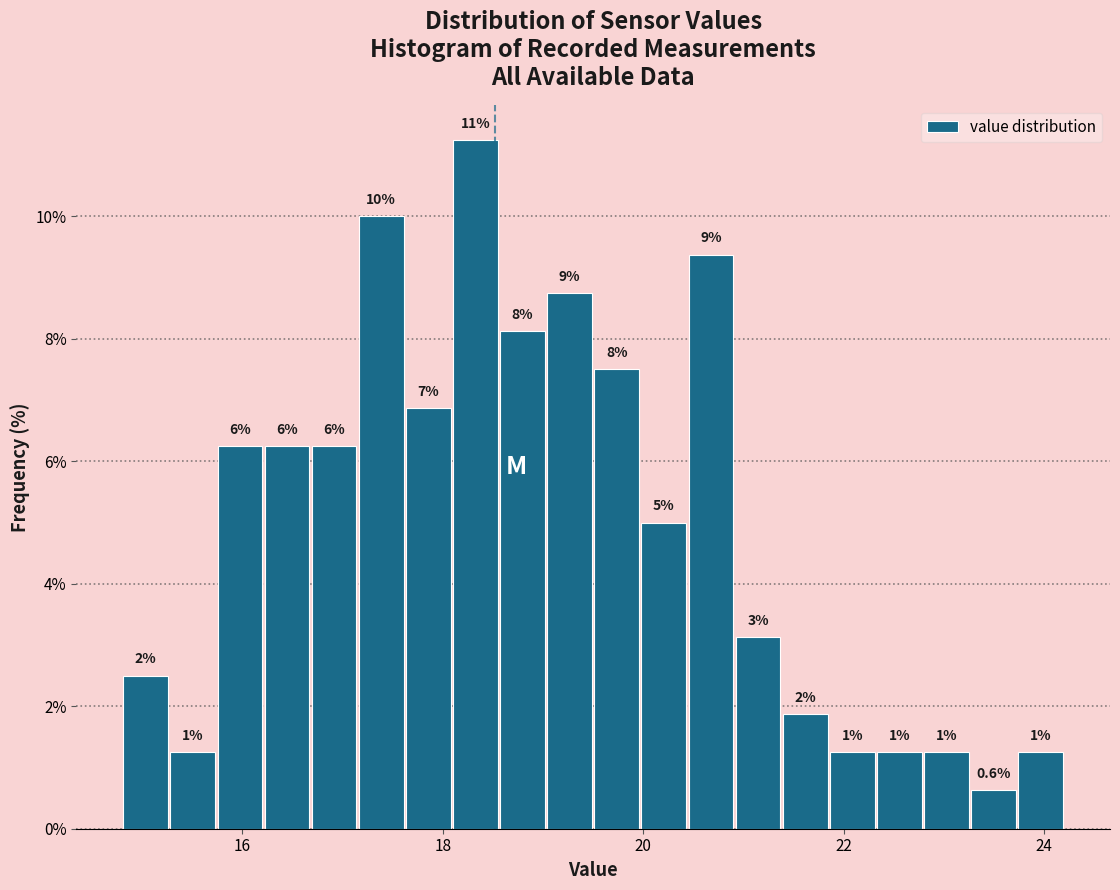

Around what value on the x-axis is the tallest bar? Give the approximate position of its centre, as read against the axis.

18.4